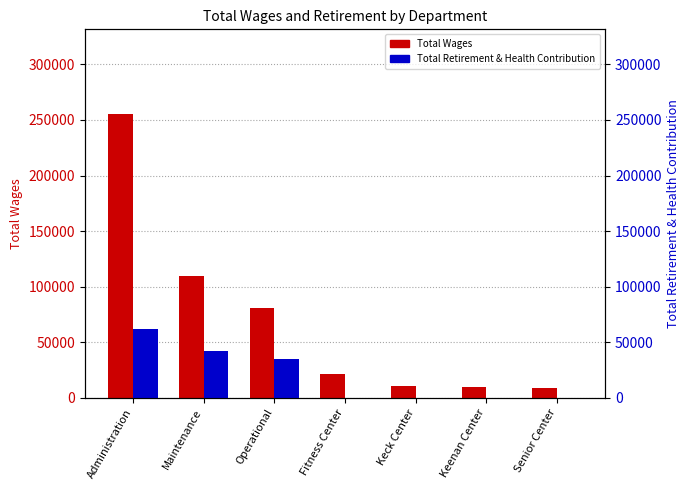

List the series in order of their peak value, highest first.

Total Wages, Total Retirement & Health Contribution